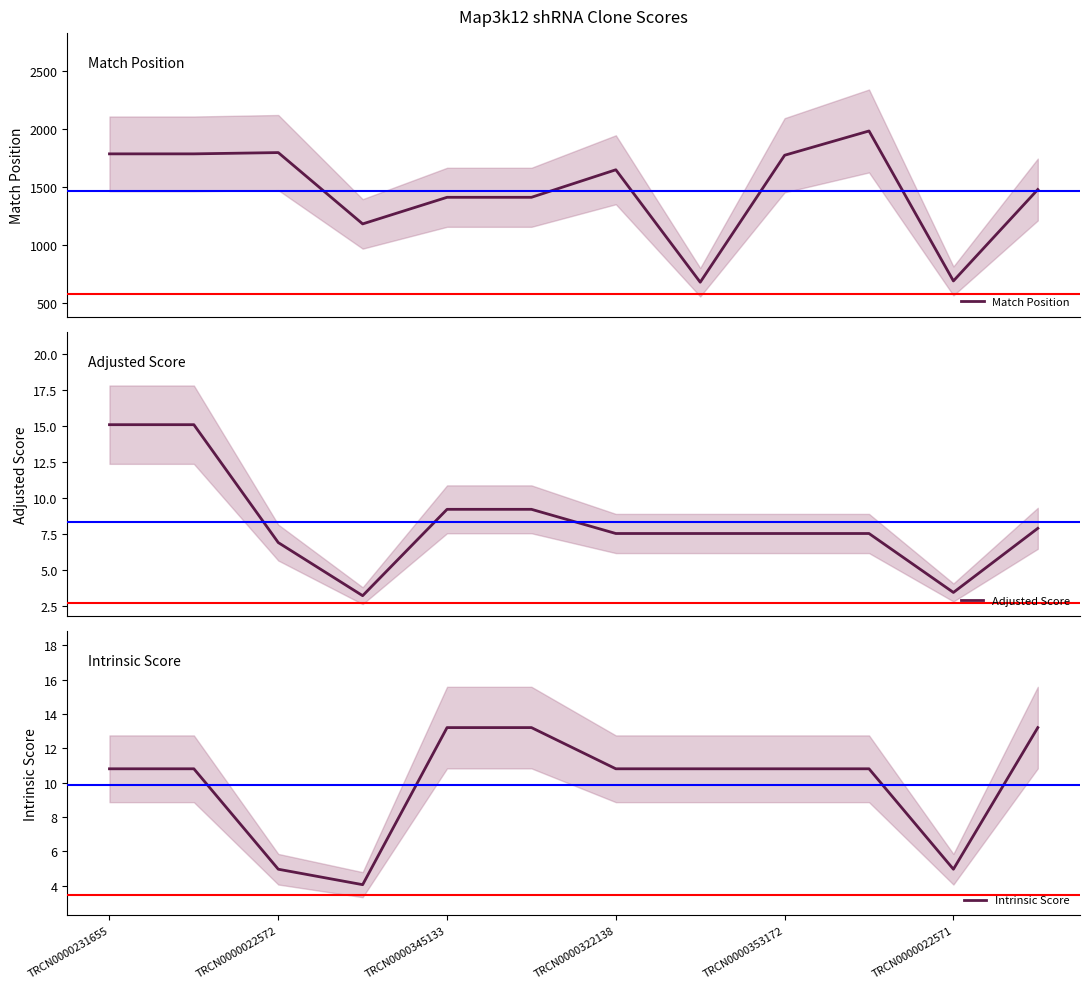

Reading right to left, what are all the values shown in this chart?

Match Position: 1479.0	692.0	1983.0	1774.0	681.0	1649.0	1412.0	1412.0	1183.0	1797.0	1786.0	1786.0
Adjusted Score: 7.9	3.5	7.6	7.6	7.6	7.6	9.2	9.2	3.2	6.9	15.1	15.1
Intrinsic Score: 13.2	5.0	10.8	10.8	10.8	10.8	13.2	13.2	4.0	5.0	10.8	10.8